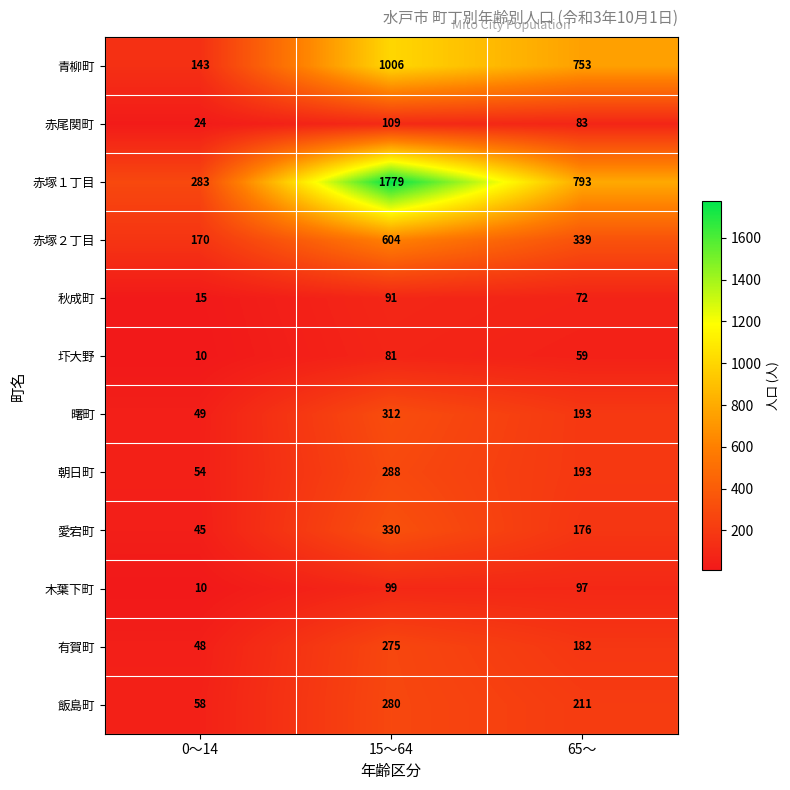

Is it true that 木葉下町 equals 97 at 65～?

True